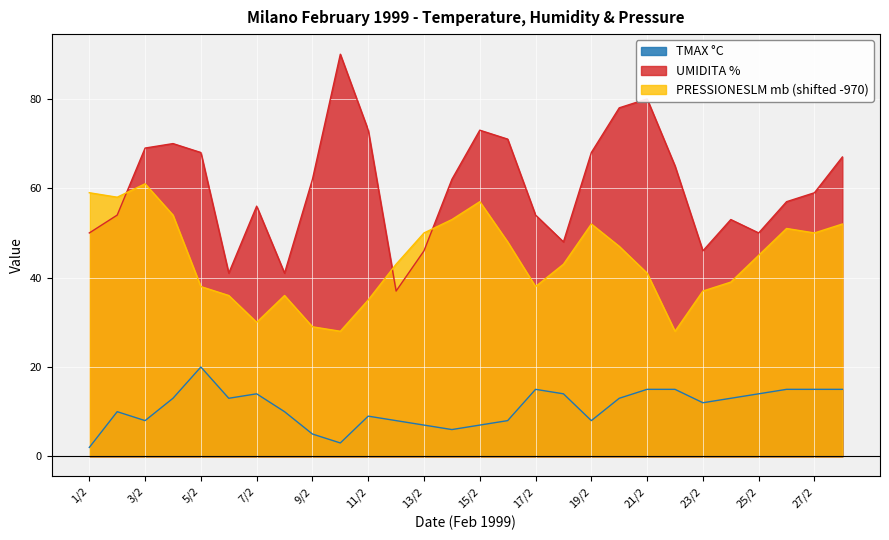

What is the sum of the UMIDITA % values at 22/2 and 20/2?

143